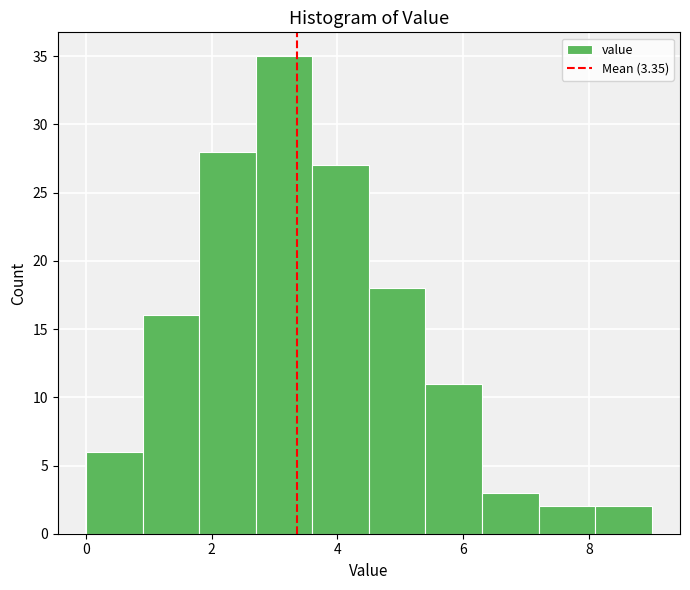

Reading left to right, transcribe this chart: for each bar, give the range it covers on the x-axis and its height. Neither the bar edges nor the heights are printed on the chart, so give them approximately, as read against the axes.

0.0 to 0.9: 6
0.9 to 1.8: 16
1.8 to 2.7: 28
2.7 to 3.6: 35
3.6 to 4.5: 27
4.5 to 5.4: 18
5.4 to 6.3: 11
6.3 to 7.2: 3
7.2 to 8.1: 2
8.1 to 9.0: 2